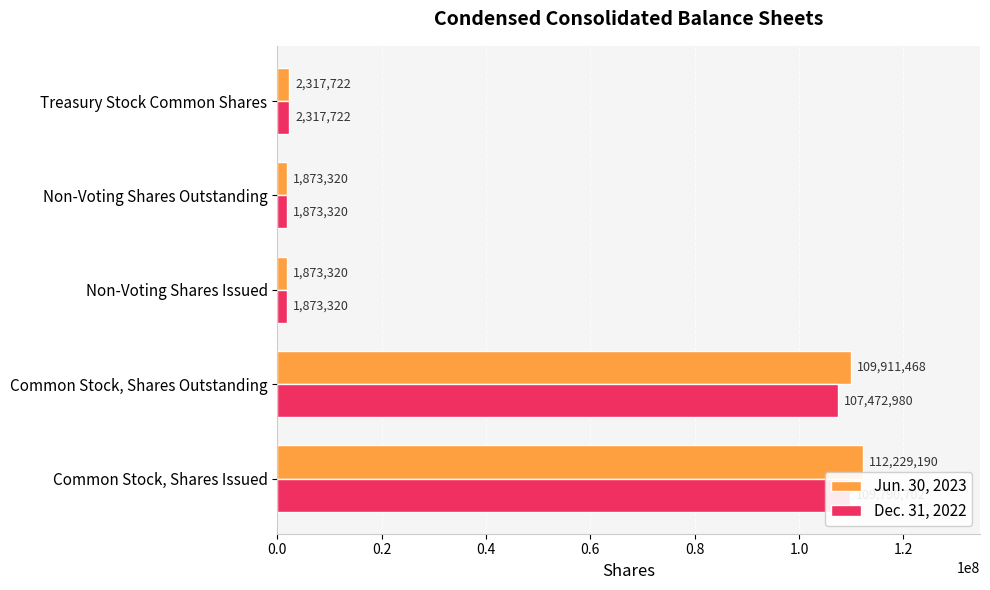

Reading left to right, transcribe all the data shown in this chart.

Jun. 30, 2023: 0.0=112229190	0.2=109911468	0.4=1873320	0.6=1873320	0.8=2317722
Dec. 31, 2022: 0.0=109790702	0.2=107472980	0.4=1873320	0.6=1873320	0.8=2317722